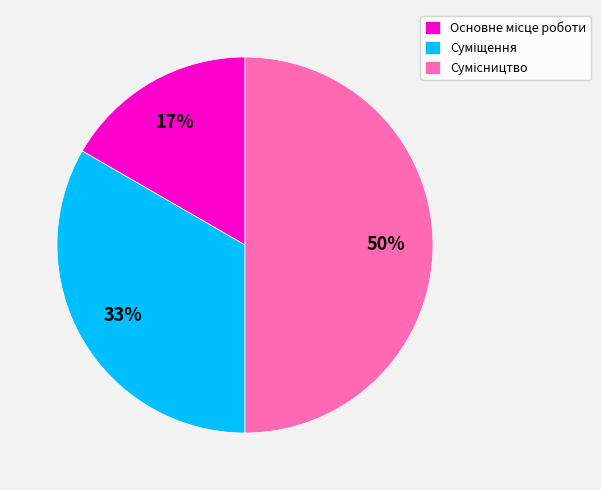

To the nearest percent, what is the difference between the largest and smallest slice percentages?

33%